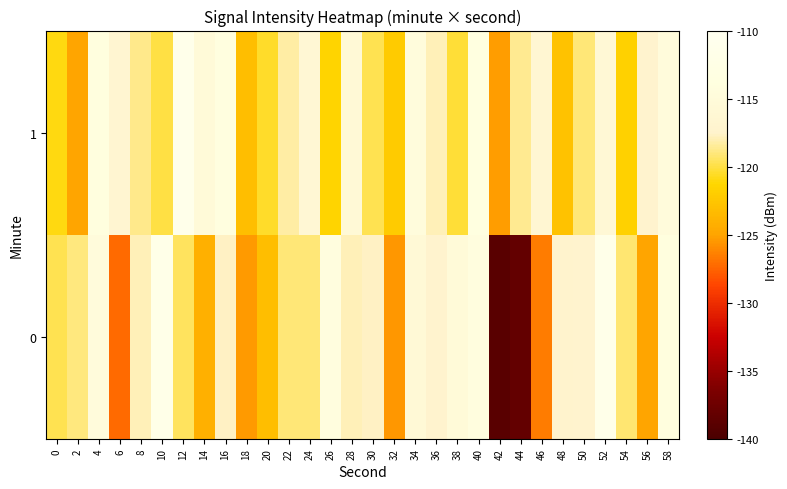

Which series has the largest total across all categories?

row_1